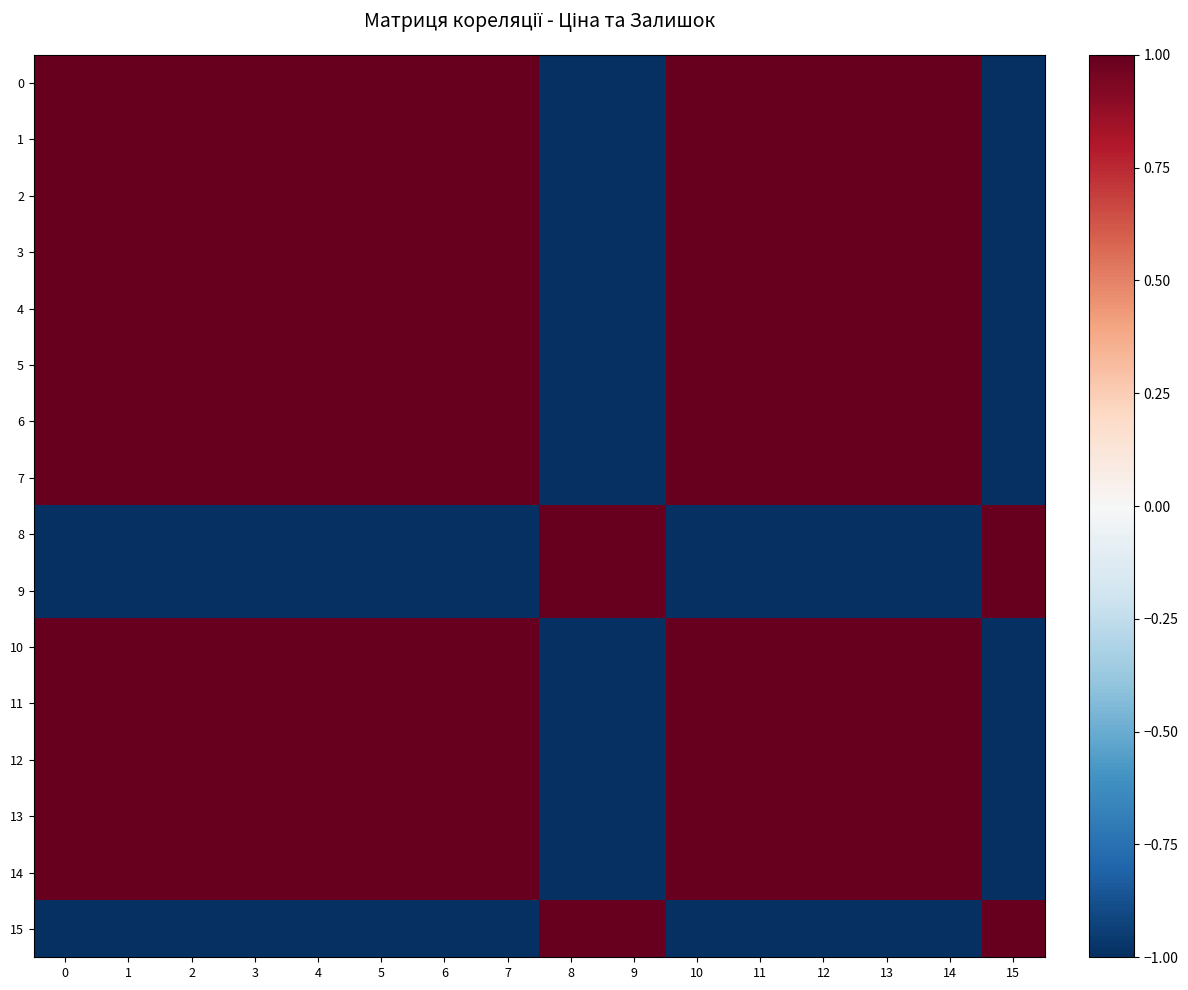

What is the spread (max minus min) of values at 15?

2.0